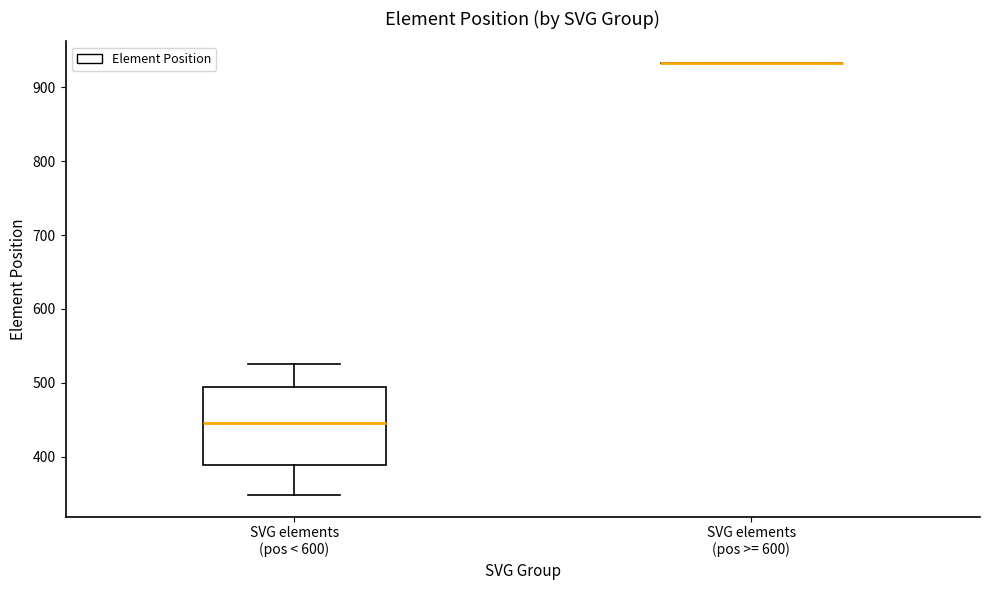

Where is the upper edge of the box for SVG elements (pos < 600) on the y-axis? The values are not printed on the chart, so give them approximately, as read against the axis.

490